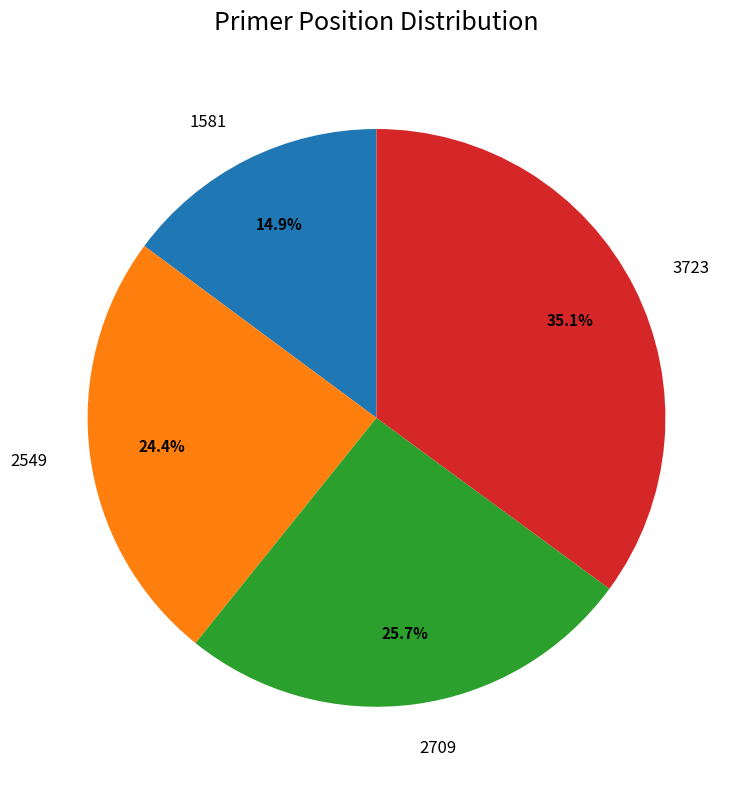

Is it true that 2549 is 24% of the pie?

True